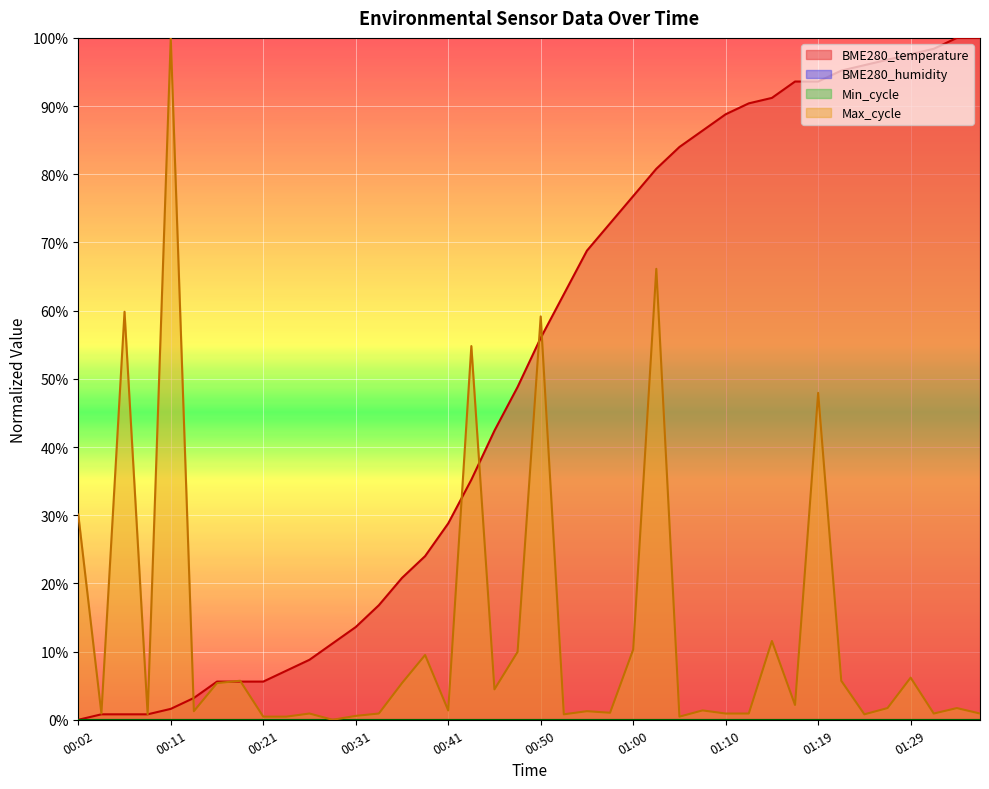

Between 00:24 and 00:48, which is larger?

00:48